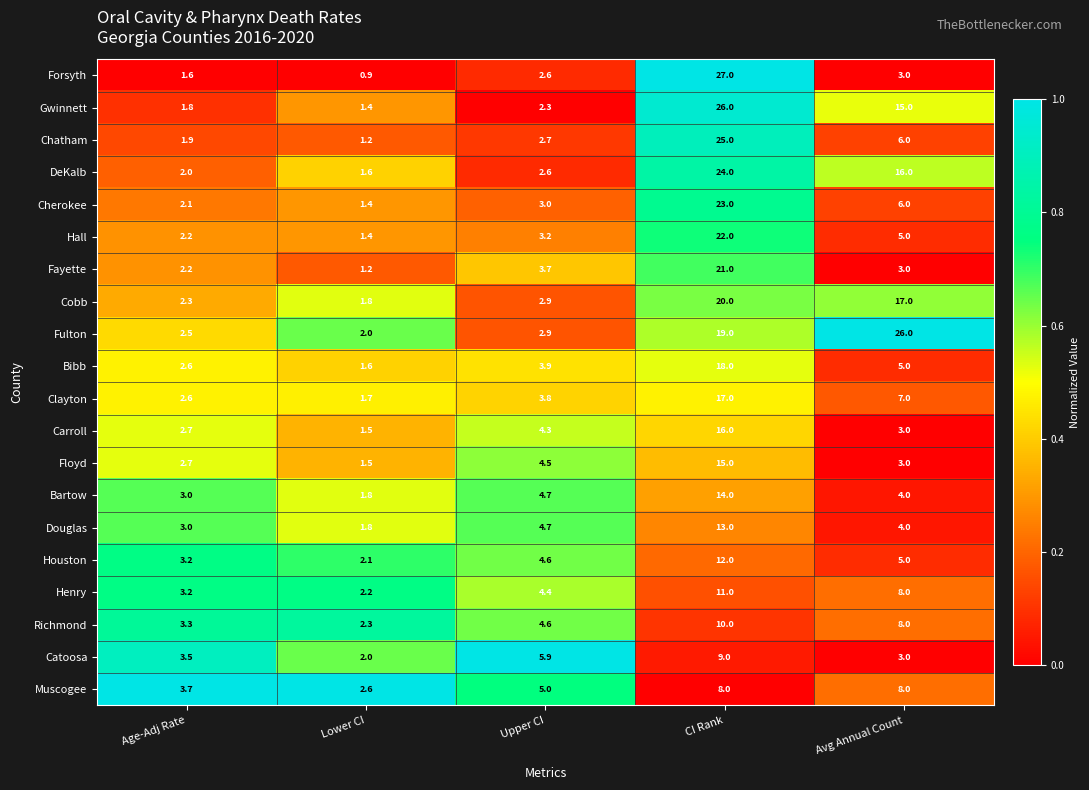

Where is Bibb nearest to the value 9?

Avg Annual Count